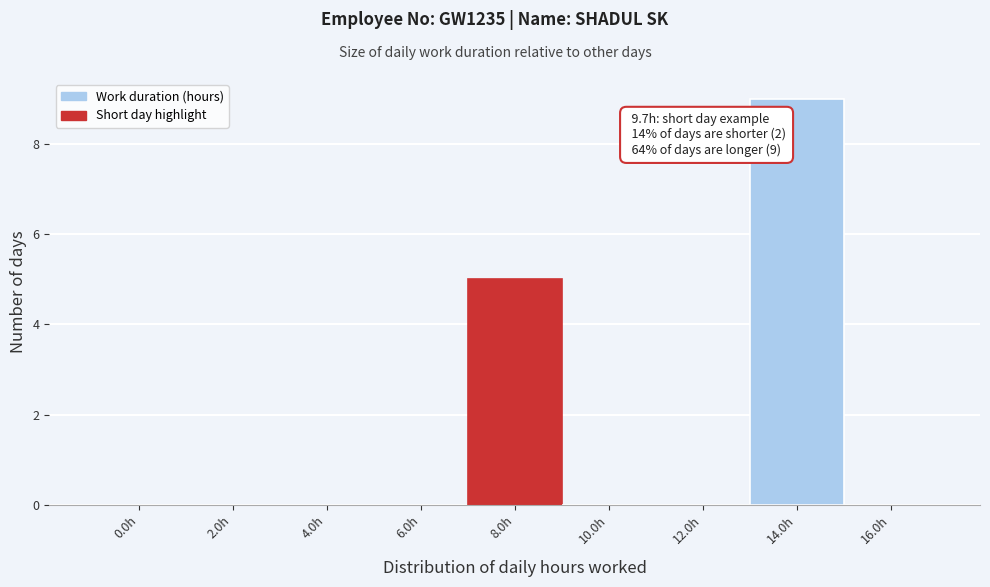

Reading right to left, list all the values displayed in this chart.

16.0h=0	14.0h=9	12.0h=0	10.0h=0	8.0h=5	6.0h=0	4.0h=0	2.0h=0	0.0h=0